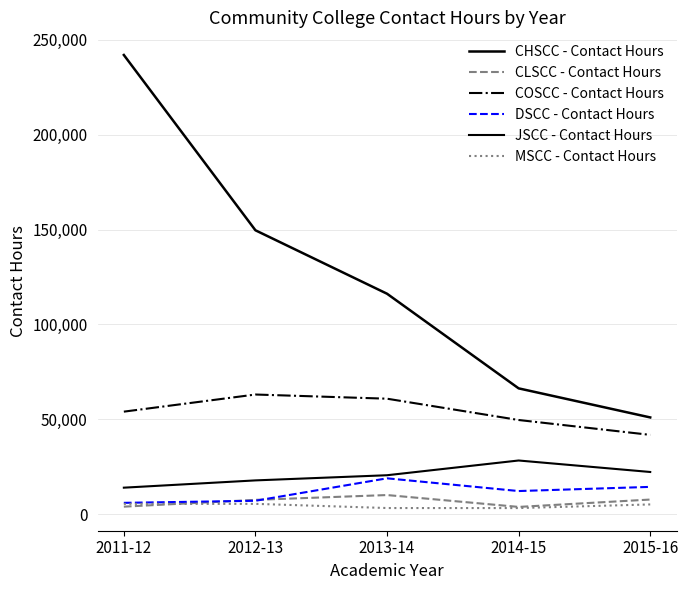

Between 2014-15 and 2015-16, which series saw the biggest shift?

CHSCC - Contact Hours